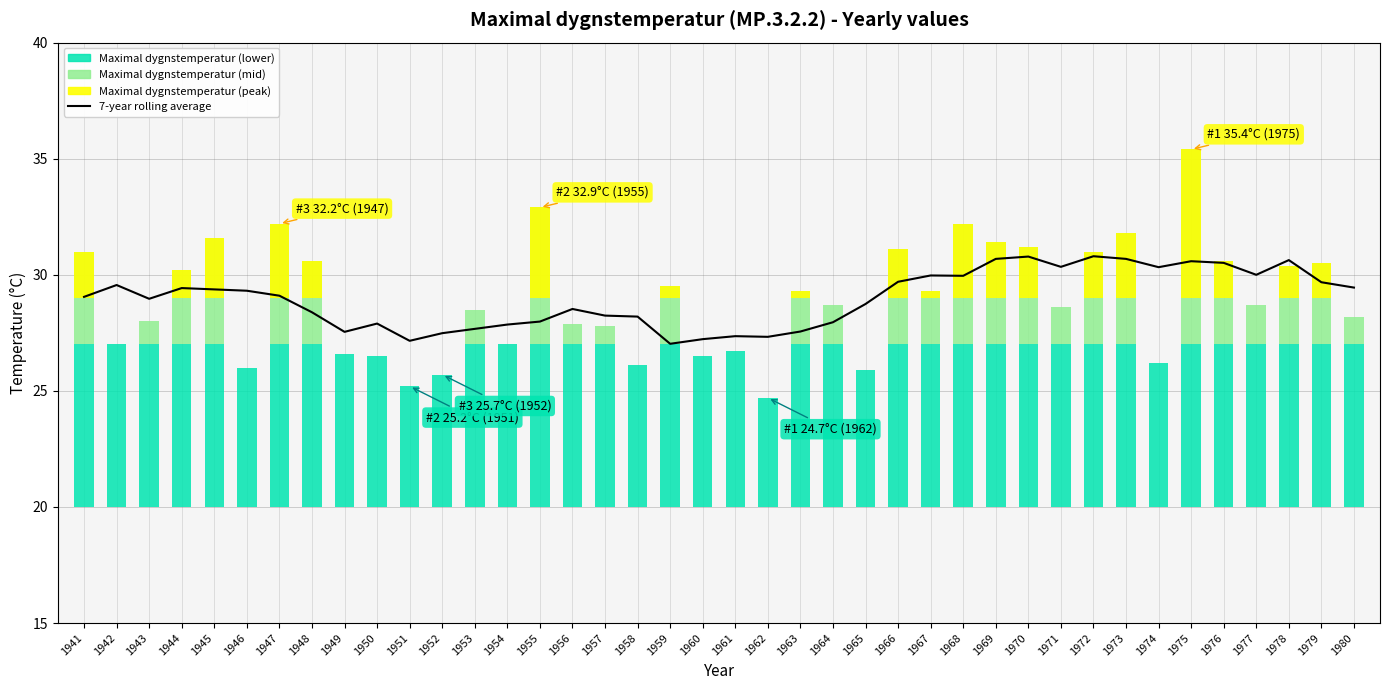

The chart shows a value of 51.0 at 1946. True or false?

False